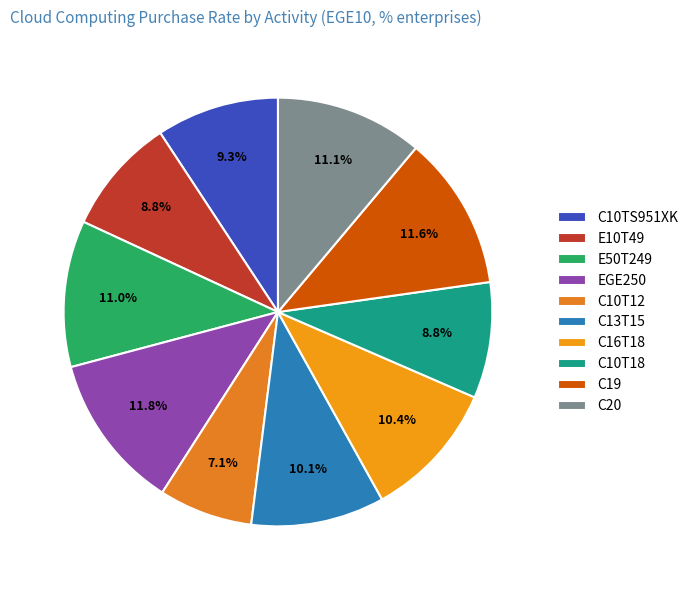

The E10T49 slice represents 9% of the pie. True or false?

True